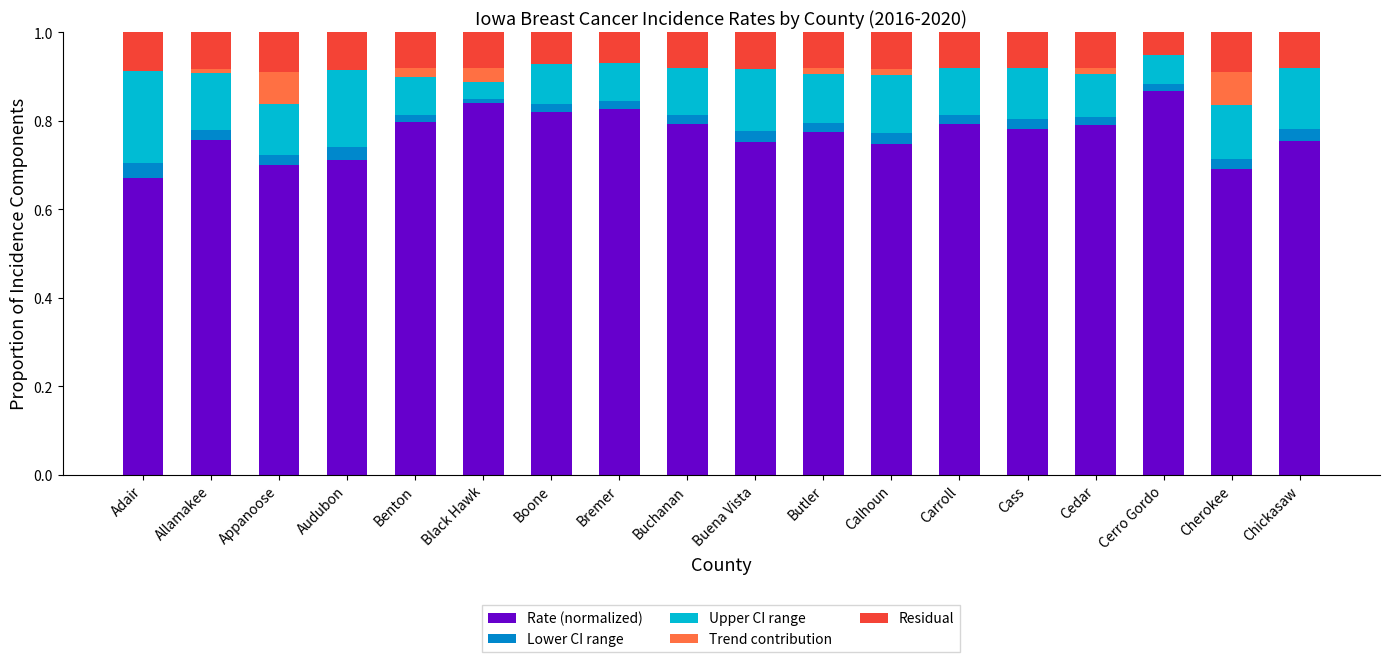

What is the total value across all series at Chickasaw?

1.0